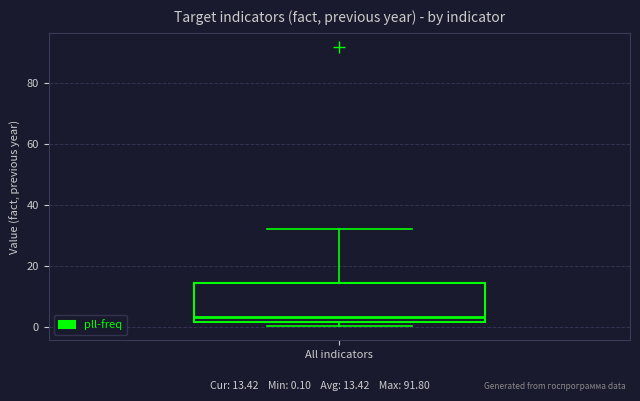

Transcribe this box plot: give where the median line is, the range the box spans, and where the two whiskers end, as read against the y-axis. The values are not printed on the chart, so give them approximately, as read against the axis.

median 4, box 2 to 14, whiskers 0 to 32